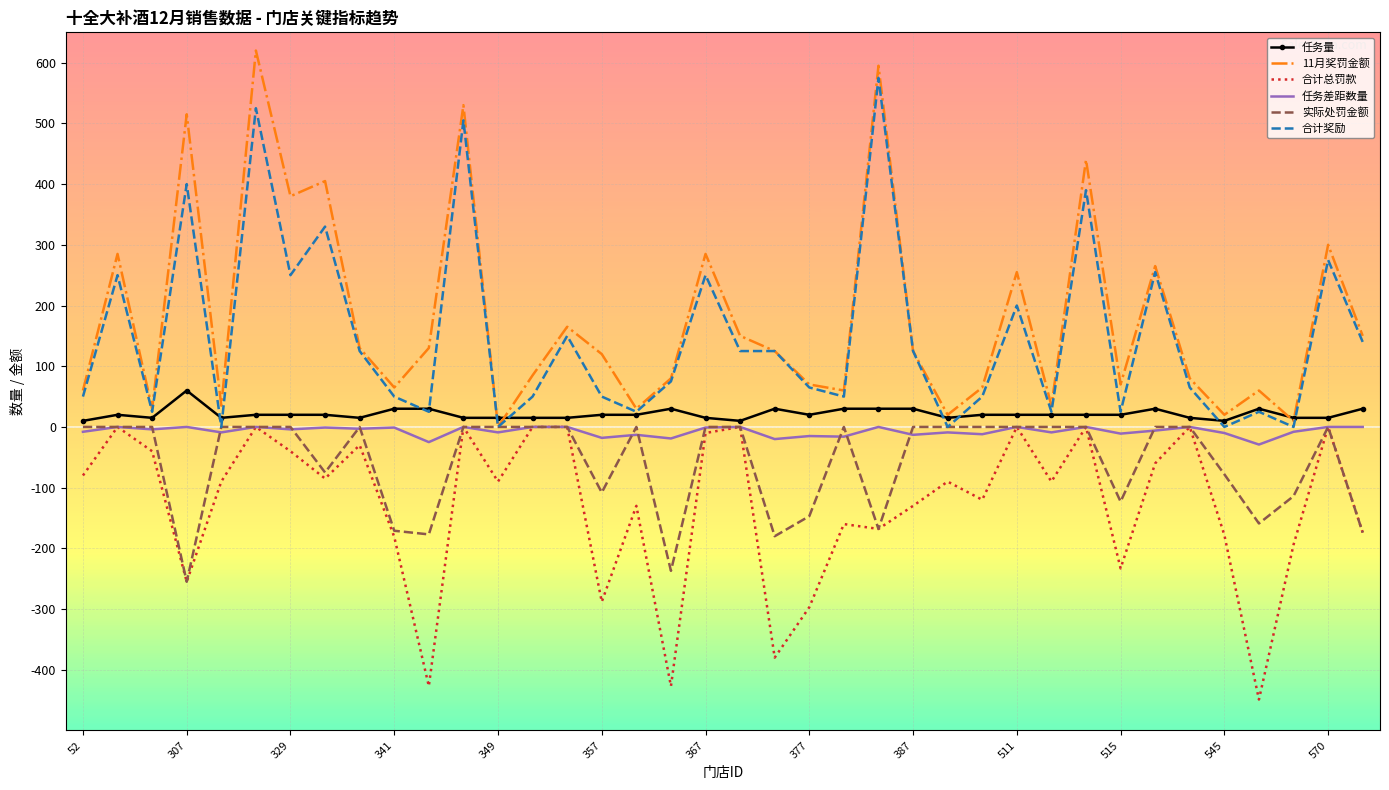

Which series has the largest range (max minus min)?

11月奖罚金额